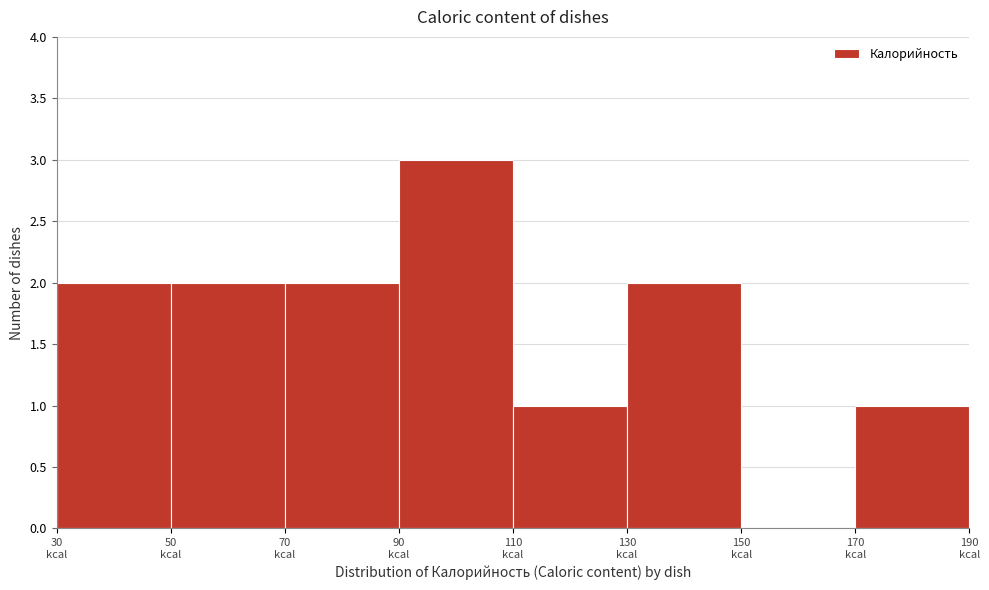

Reading left to right, transcribe this chart: for each bar, give the range it covers on the x-axis and its height. The values are not printed on the chart, so give them approximately, as read against the axis.

30 to 50: 2
50 to 70: 2
70 to 90: 2
90 to 110: 3
110 to 130: 1
130 to 150: 2
150 to 170: 0
170 to 190: 1